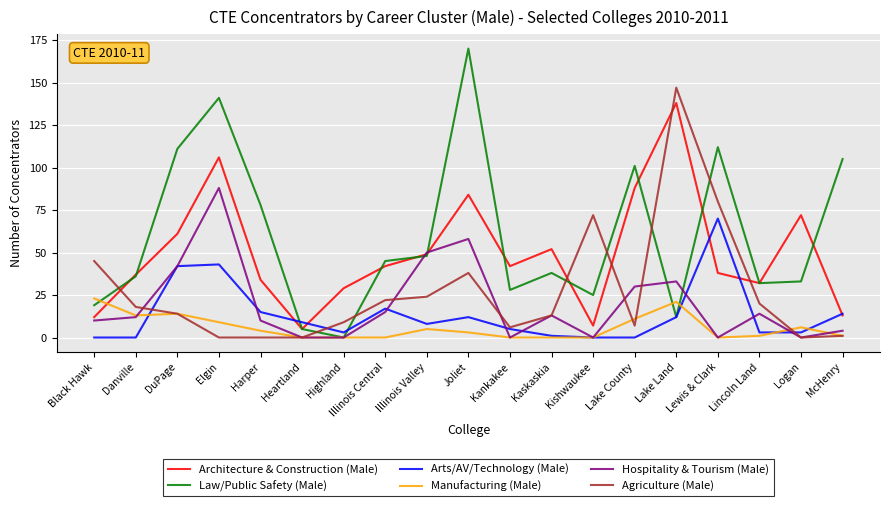

Reading left to right, list all the values displayed in this chart.

Architecture & Construction (Male): 12	37	61	106	34	5	29	42	49	84	42	52	7	88	138	38	32	72	13
Law/Public Safety (Male): 19	36	111	141	78	5	0	45	48	170	28	38	25	101	12	112	32	33	105
Arts/AV/Technology (Male): 0	0	42	43	15	9	3	17	8	12	5	1	0	0	12	70	3	3	14
Manufacturing (Male): 23	13	14	9	4	0	0	0	5	3	0	0	0	11	21	0	1	6	1
Hospitality & Tourism (Male): 10	12	42	88	10	0	0	15	50	58	0	13	0	30	33	0	14	0	4
Agriculture (Male): 45	18	14	0	0	0	9	22	24	38	6	13	72	7	147	80	20	0	1